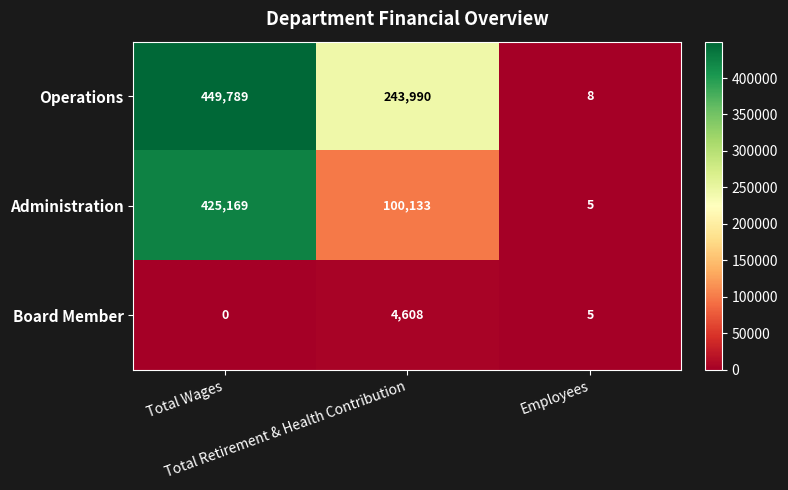

What is the difference between the maximum and minimum values in the Administration series?

425164